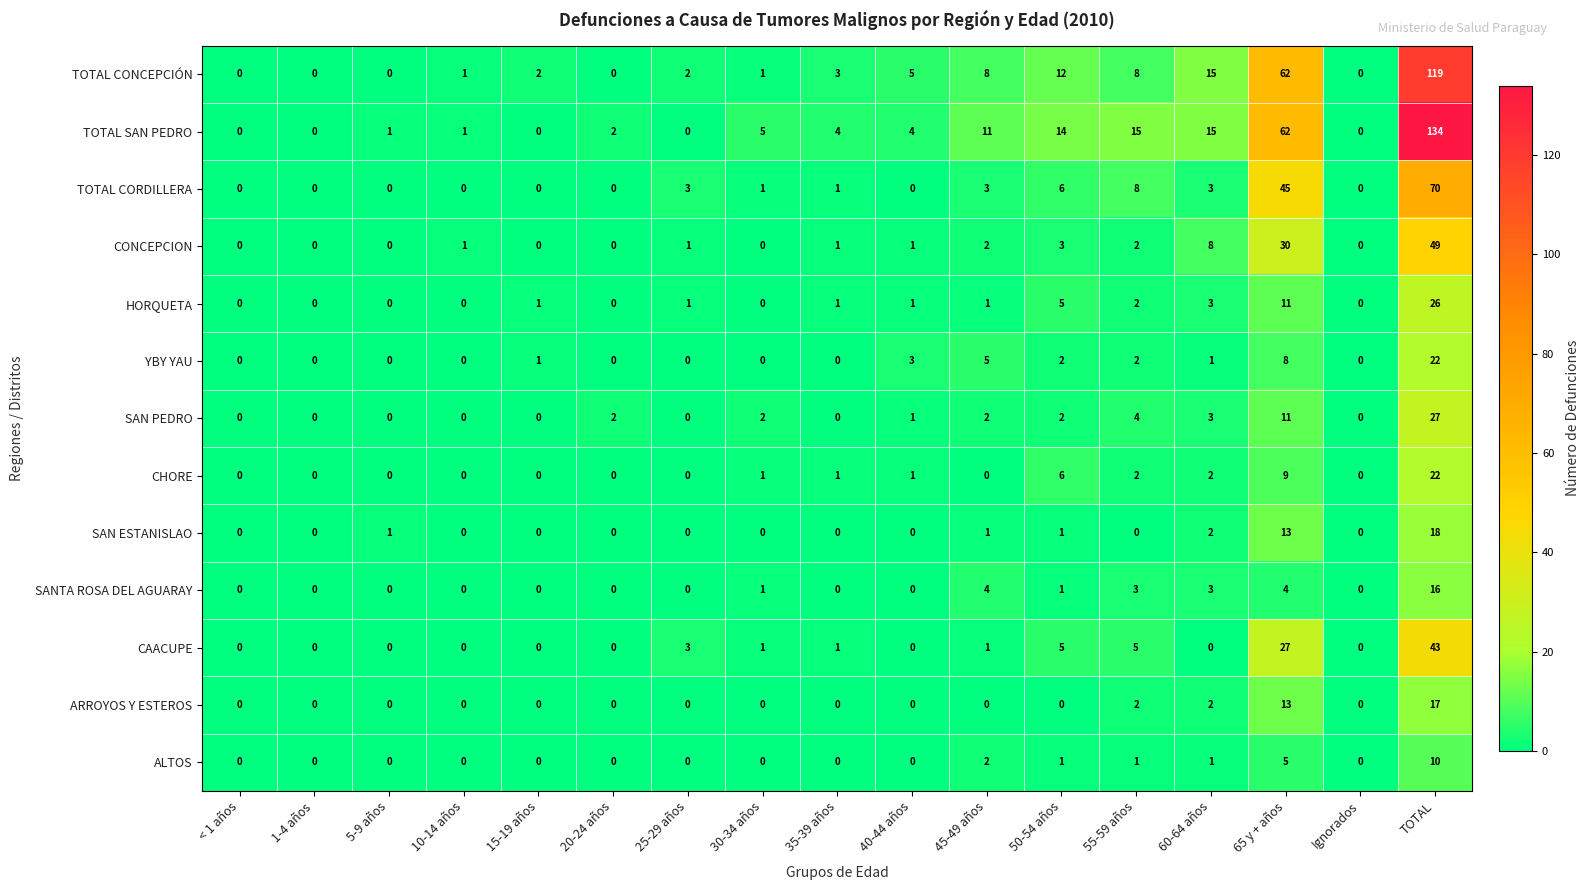

What is the sum of the SAN PEDRO values at 1-4 años and 65 y + años?

11